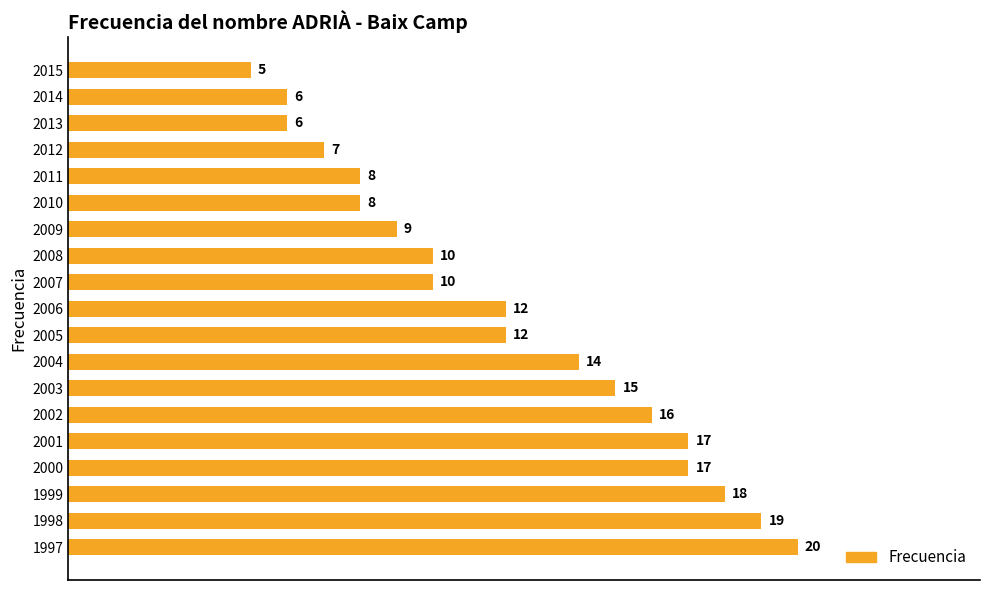

Are the bars horizontal?

Yes